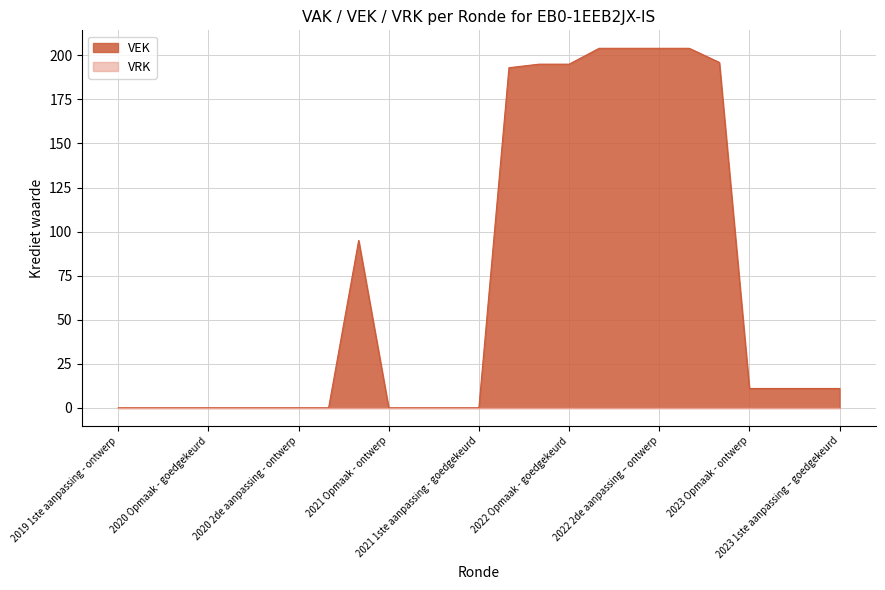

Which series has the largest range (max minus min)?

VEK